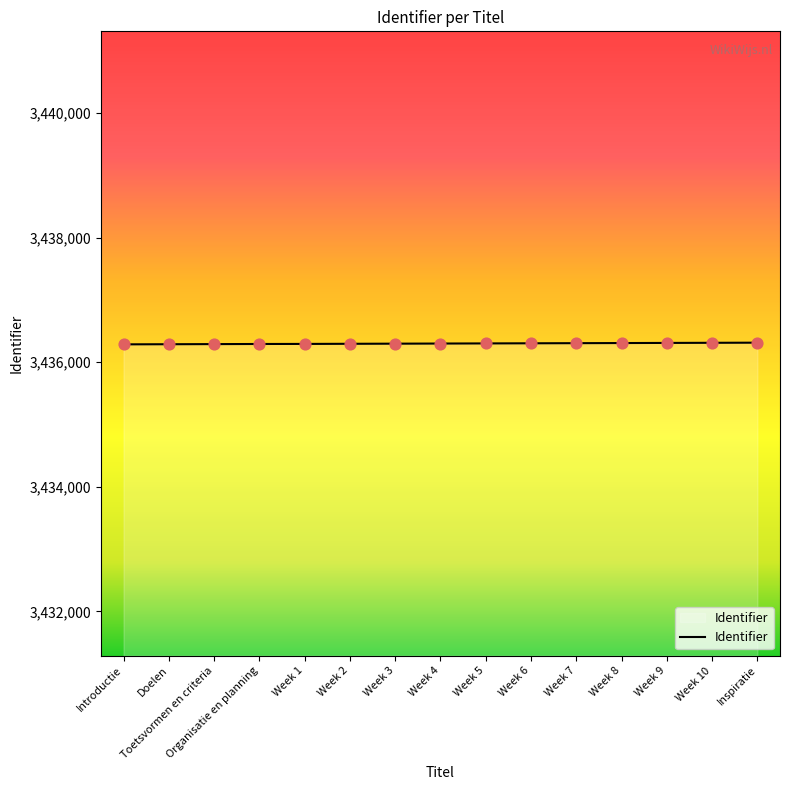

What is the change in value from Week 9 to Week 10?

+2